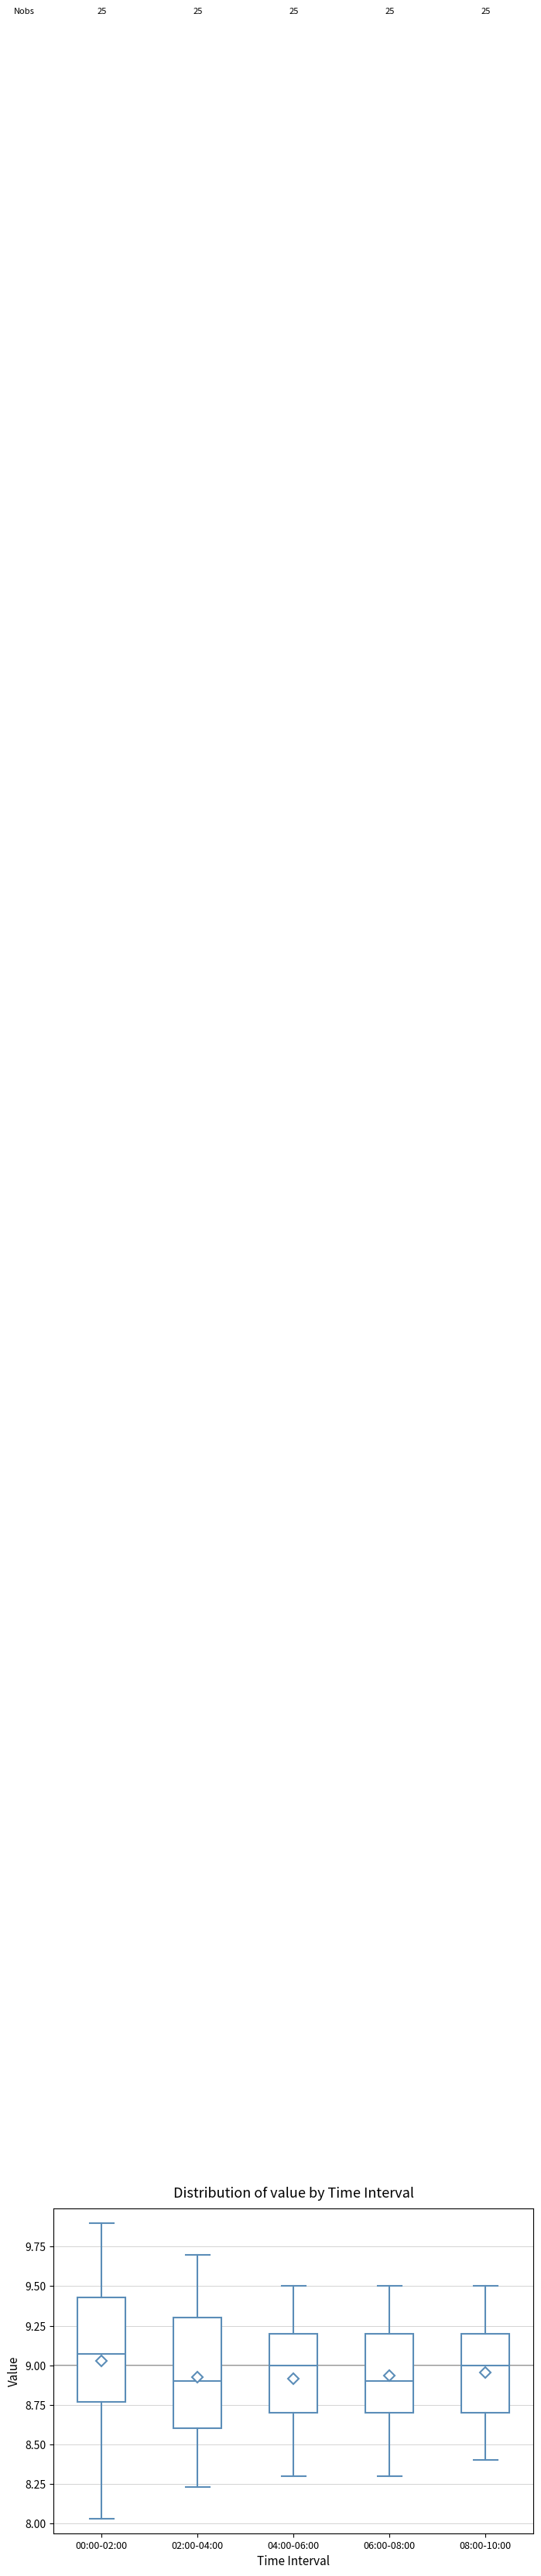

Reading left to right, transcribe this box plot: for each box, give where its median line is, the range the box spans, and where its two whiskers end, as read against the y-axis. The values are not printed on the chart, so give them approximately, as read against the axis.

00:00-02:00: median 9.05, box 8.75 to 9.45, whiskers 8.05 to 9.90
02:00-04:00: median 8.90, box 8.60 to 9.30, whiskers 8.25 to 9.70
04:00-06:00: median 9.00, box 8.70 to 9.20, whiskers 8.30 to 9.50
06:00-08:00: median 8.90, box 8.70 to 9.20, whiskers 8.30 to 9.50
08:00-10:00: median 9.00, box 8.70 to 9.20, whiskers 8.40 to 9.50